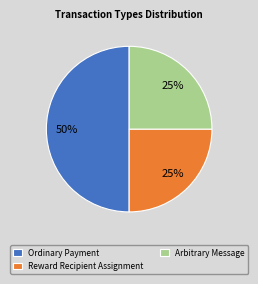

What is the largest slice in the pie chart?

Ordinary Payment